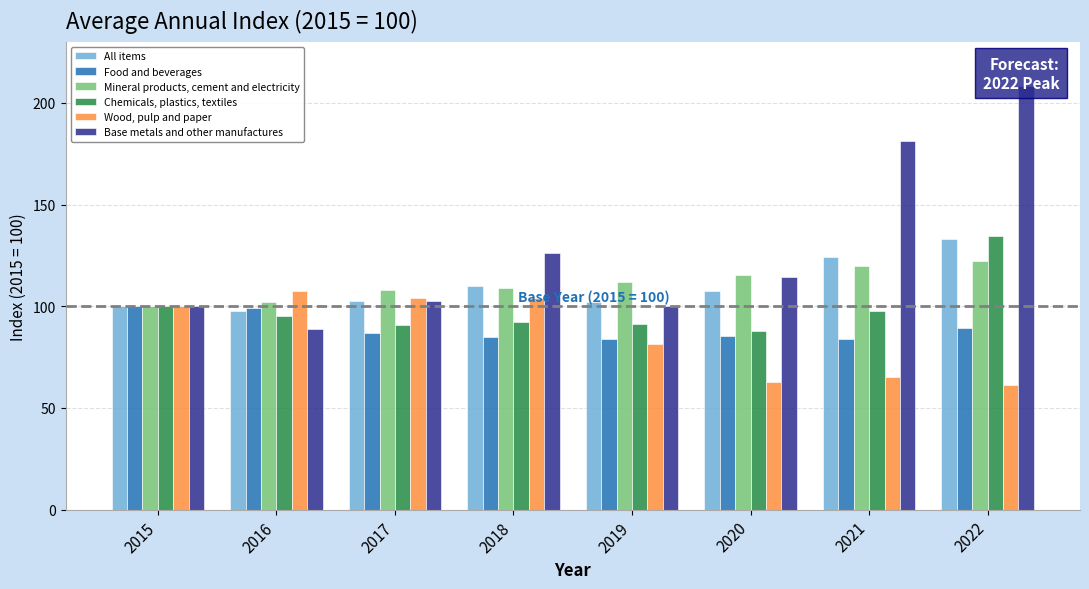

How many bars are there in each group?

6